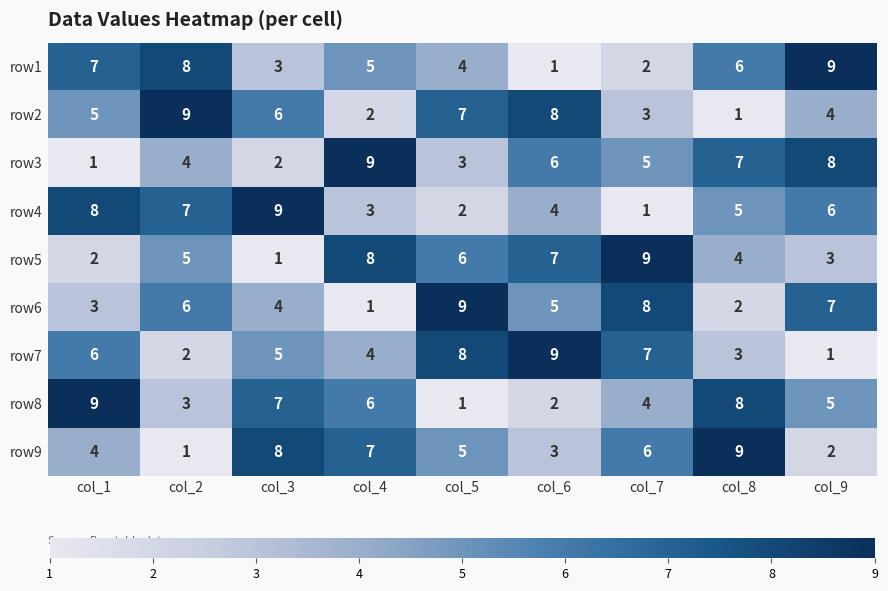

How many values in the row5 series are below 5?

4